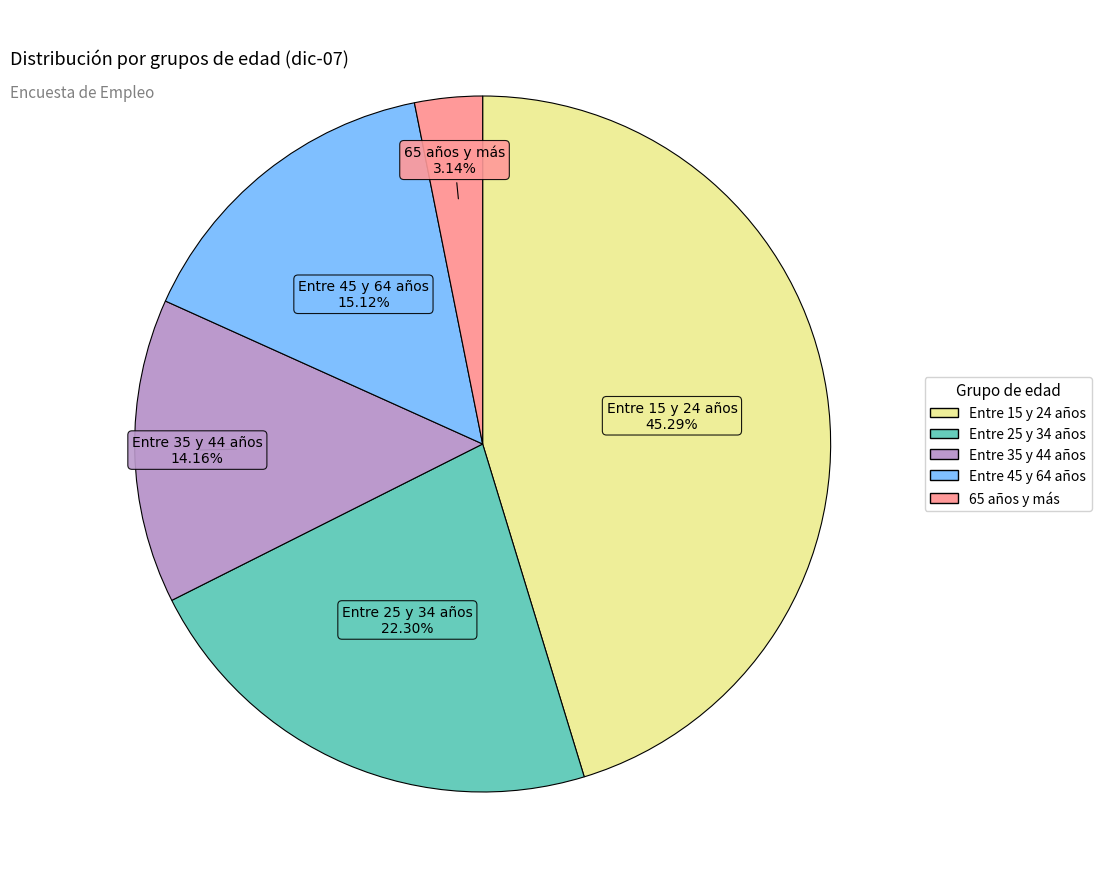

How many segments does this pie chart have?

5